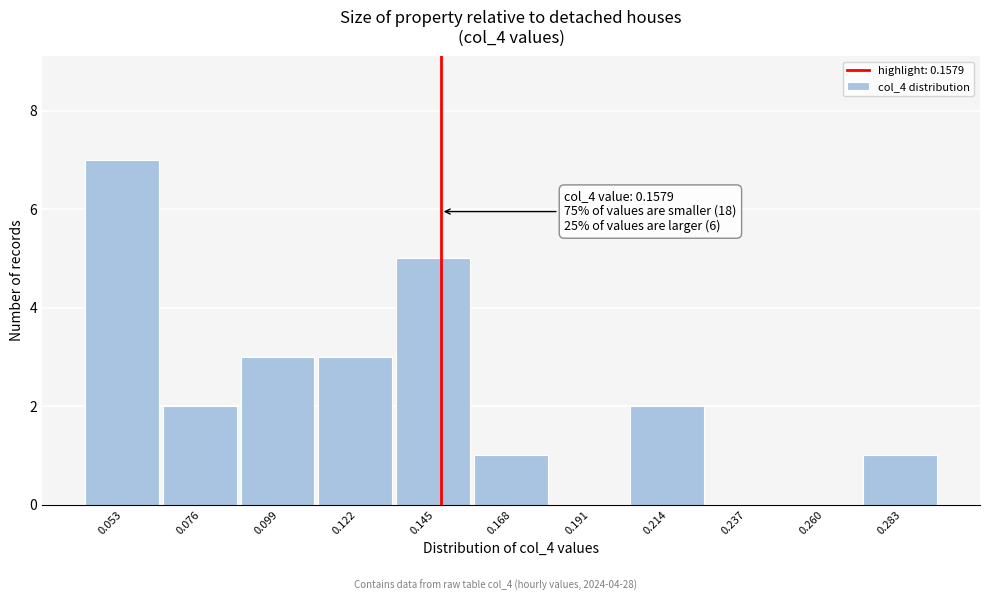

Reading right to left, extract all data points from this chart.

0.283=1	0.260=0	0.237=0	0.214=2	0.191=0	0.168=1	0.145=5	0.122=3	0.099=3	0.076=2	0.053=7